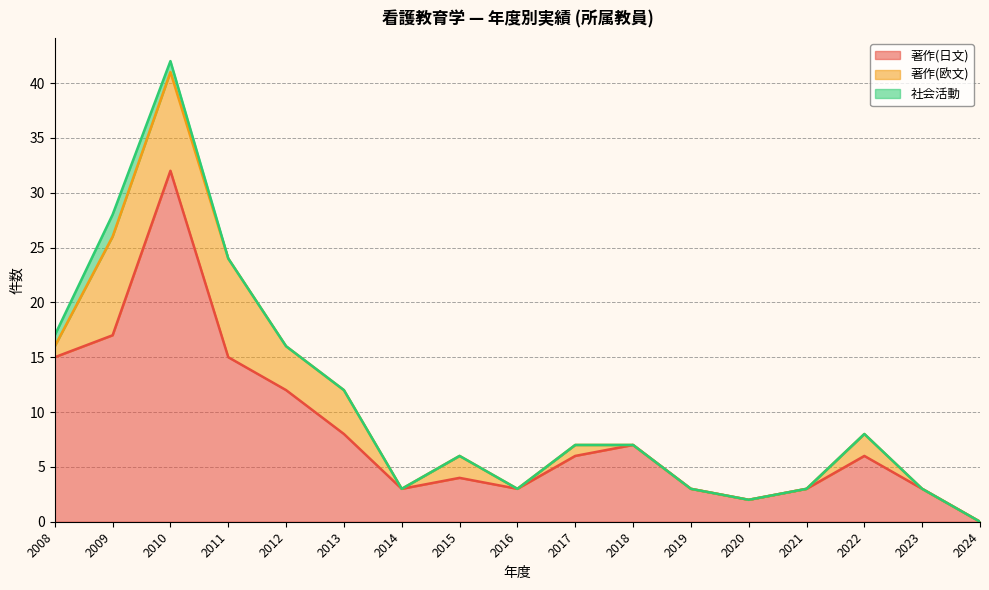

At which label does 著作(日文) reach its minimum?

2024